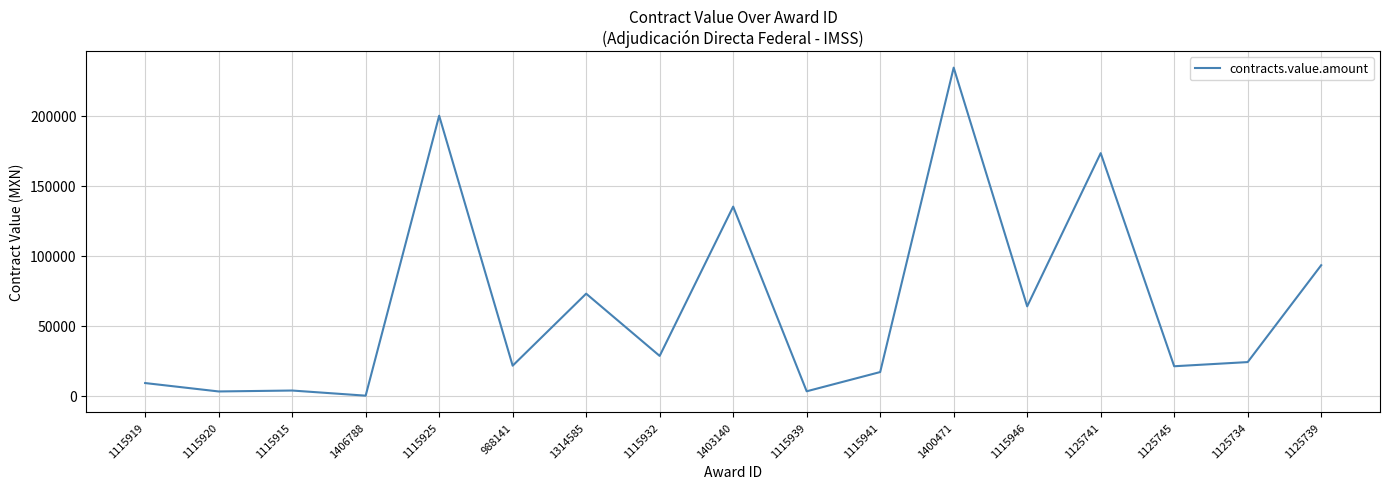

What is the approximate value at 1115915?

3782.7